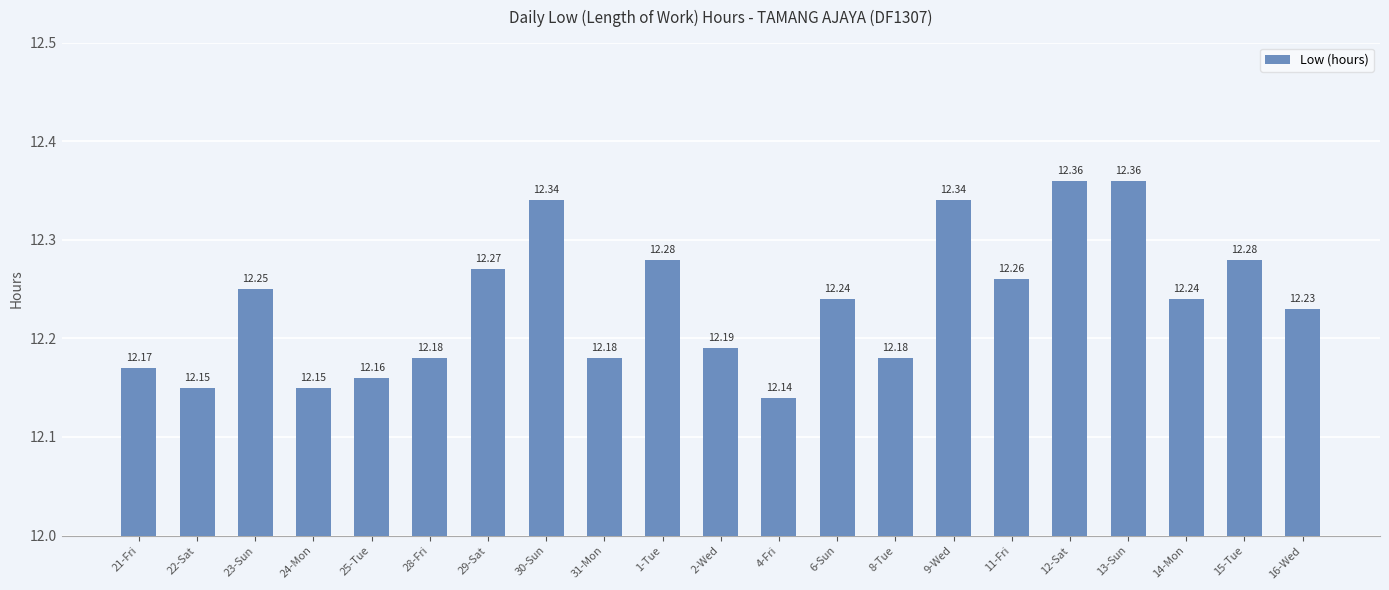

Approximately how many times larger is the value at 4-Fri compared to 23-Sun?

1.0